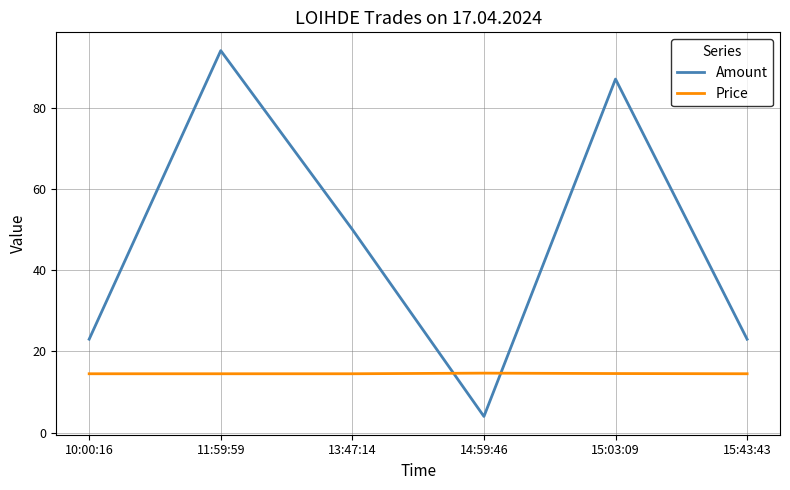

Which label corresponds to the smallest value in the chart?

14:59:46